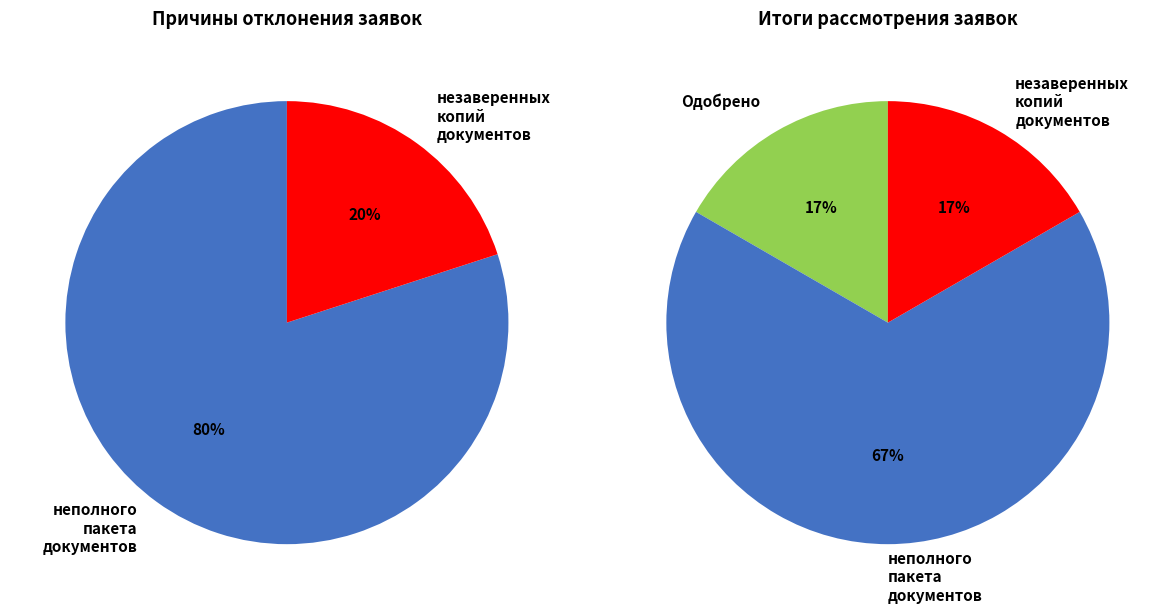

Does представление незаверенных копий документов account for over 50% of the chart?

No